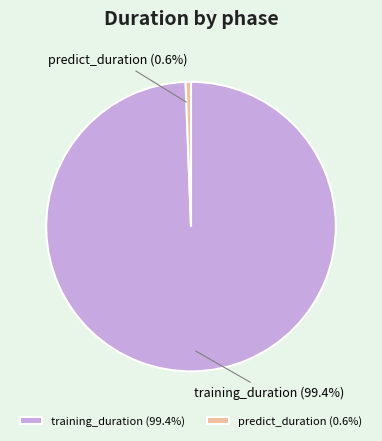

Which has a higher value, training_duration (99.4%) or predict_duration (0.6%)?

training_duration (99.4%)